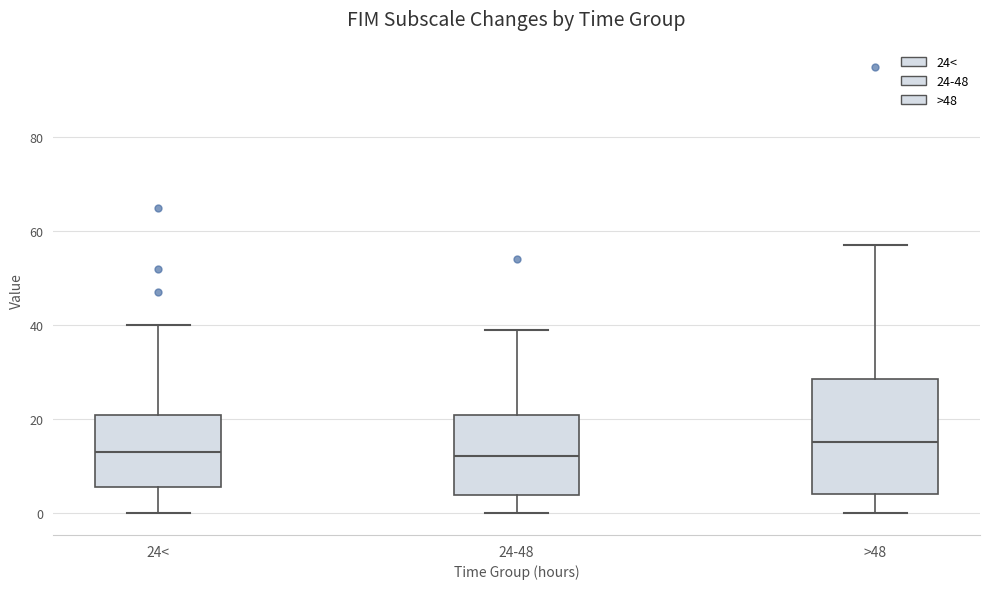

Comparing the boxes themselves (not the whiskers), which one is the tallest?

>48